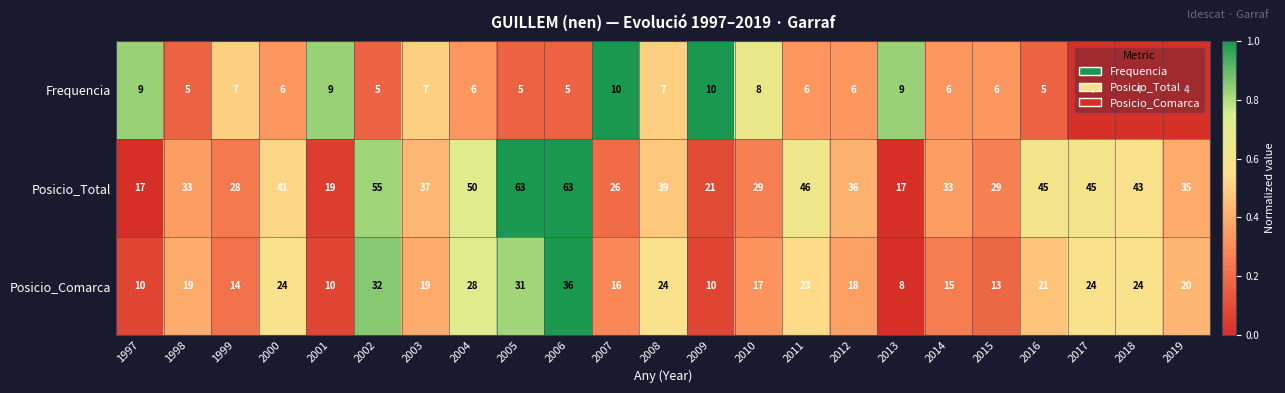

What value does the Posicio_Comarca series have at 2013, to the nearest 5?

10